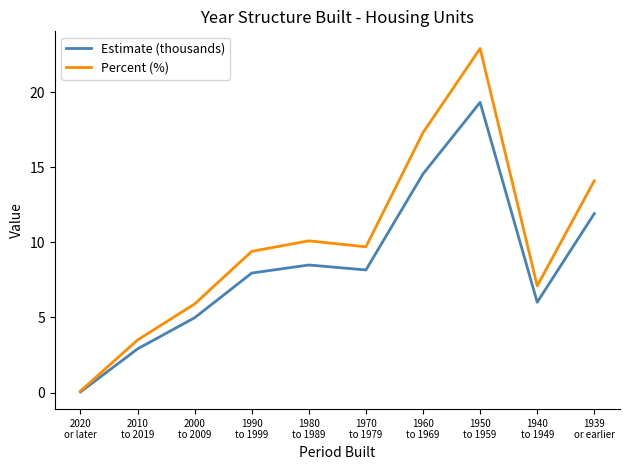

Which series has the widest spread of values?

Percent (%)